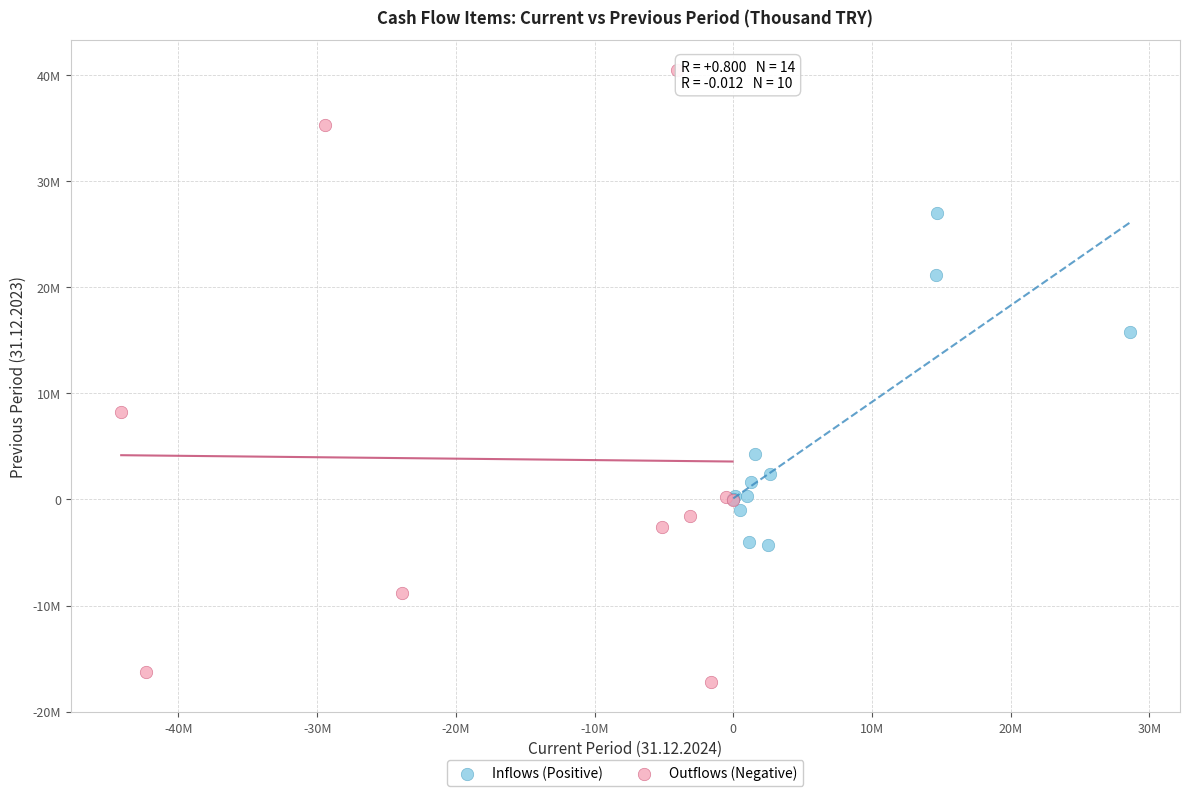

What are all the series names shown in the legend?

Inflows (Positive), Outflows (Negative)